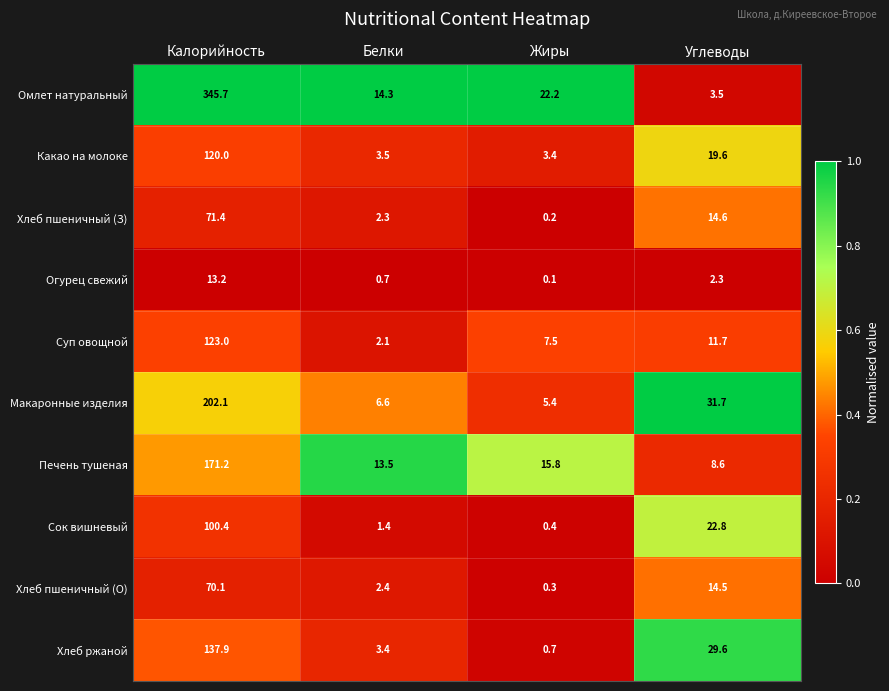

What is the difference between the second highest and minimum values in the Печень тушеная series?

7.2